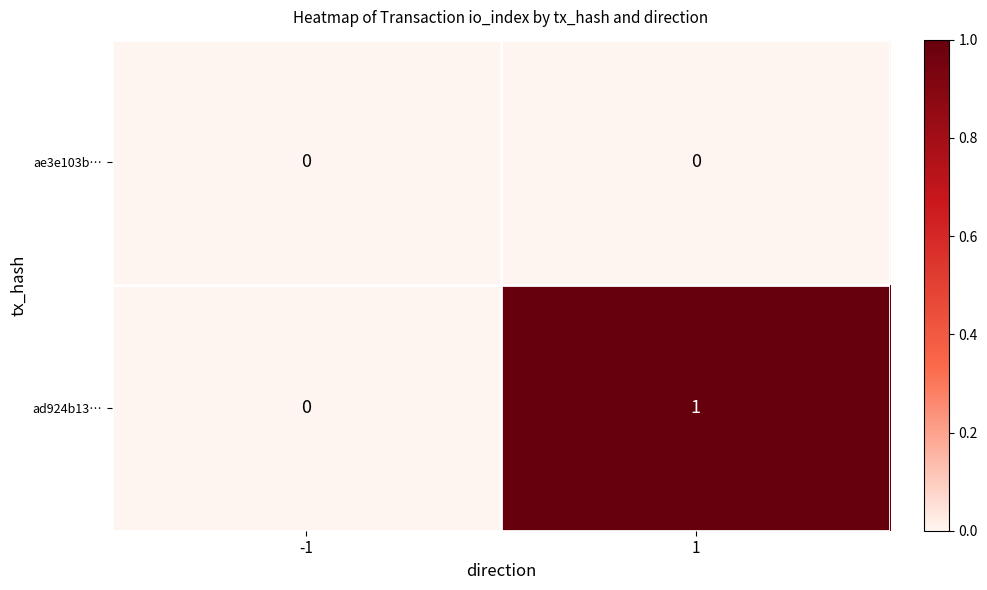

Between -1 and 1, which series saw the biggest shift?

ad924b13…